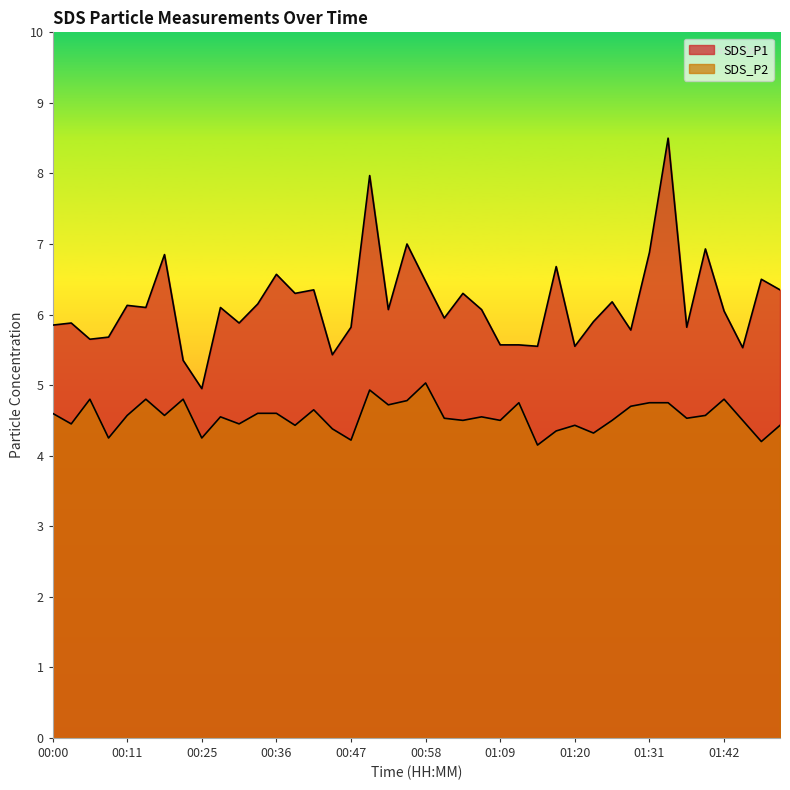

What is the highest value of the SDS_P2 series?

5.0